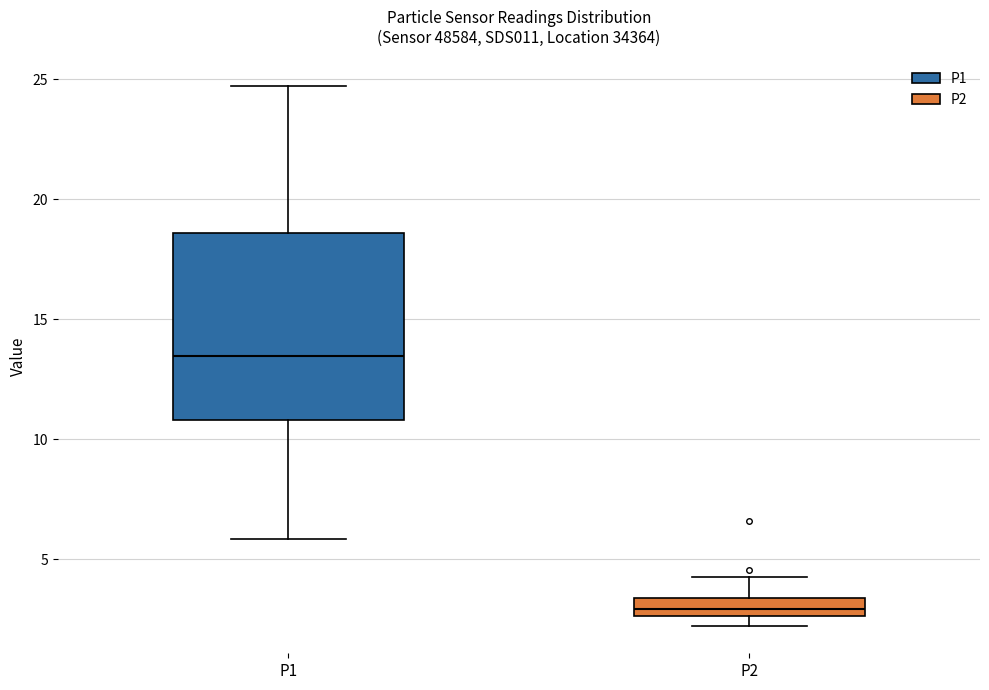

Which box has the lowest median line?

P2